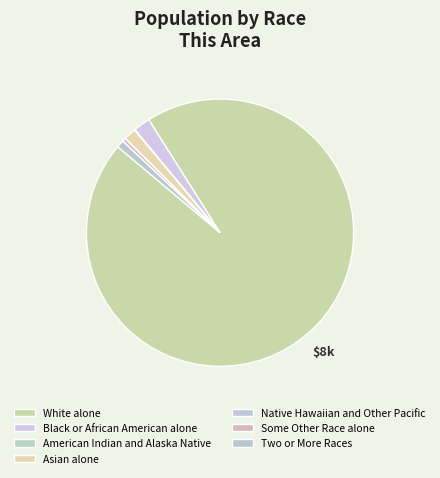

To the nearest percent, what is the average slice percentage?

14%